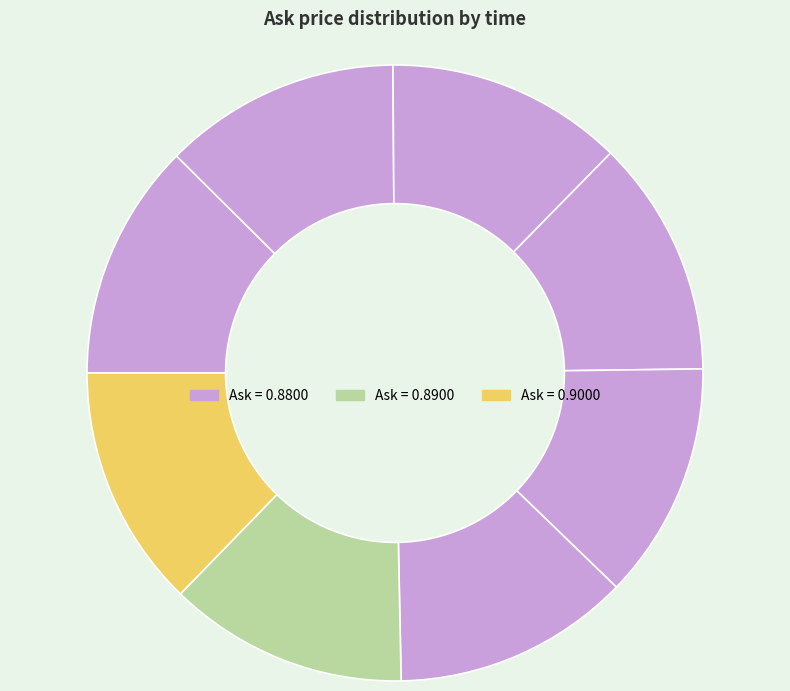

Count the number of slices in the pie.

8